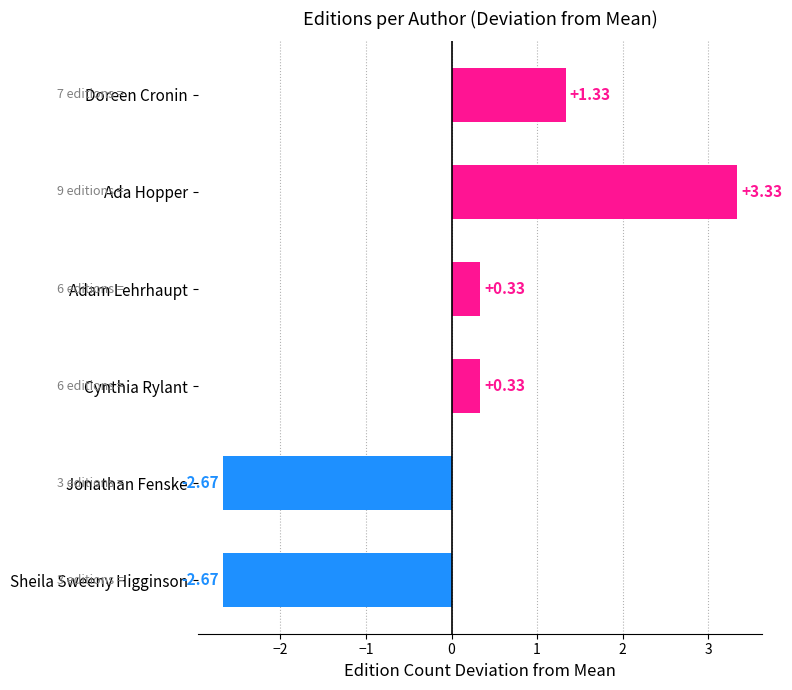

What is the difference between the second highest and minimum values?

4.0